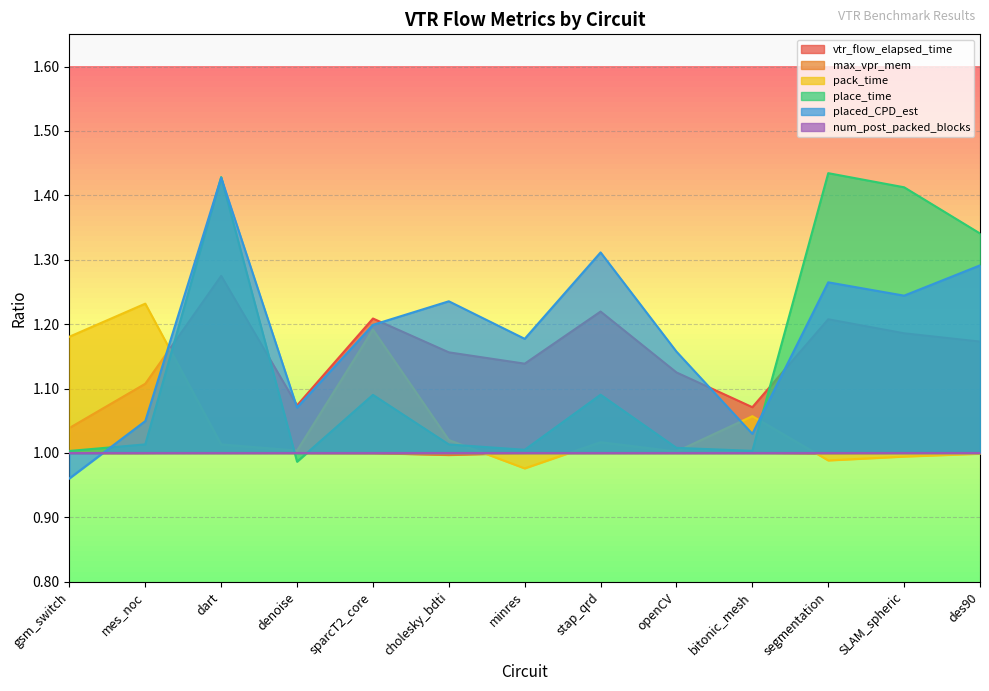

Is the value of max_vpr_mem at cholesky_bdti greater than the value of pack_time at cholesky_bdti?

No